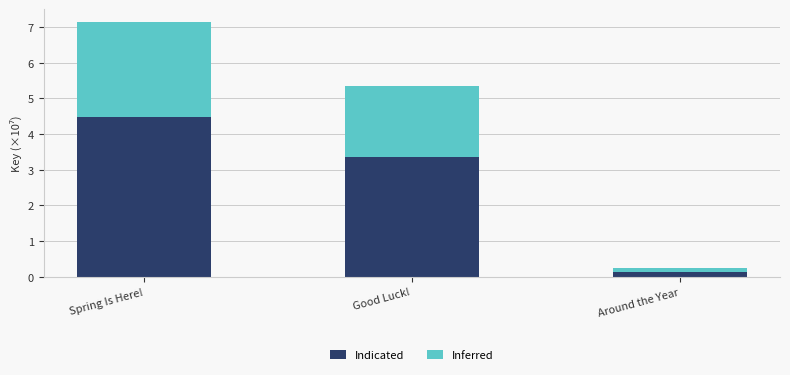

At which category is the sum across all series the highest?

Spring Is Here!